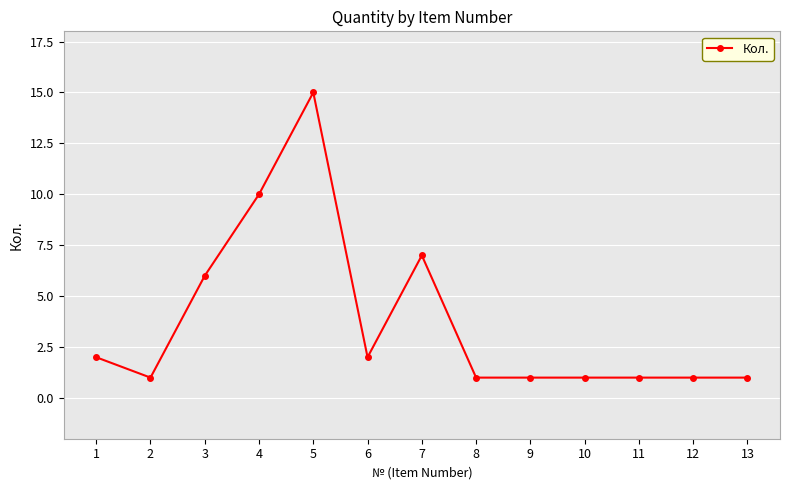

What is the difference between the maximum and minimum values?

14